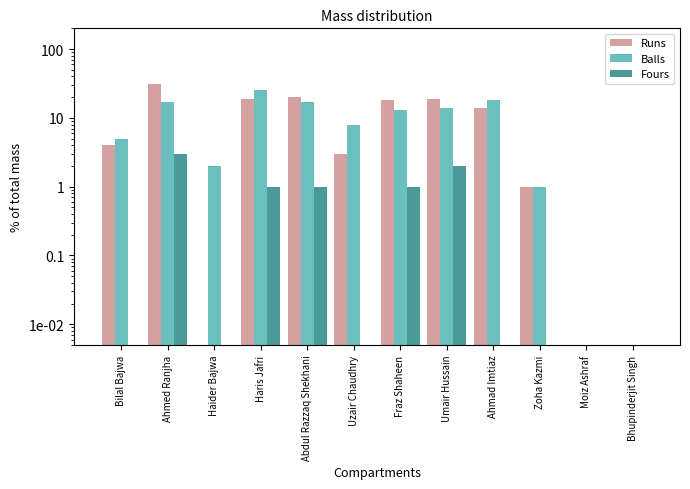

Rank the series by their maximum value, from highest to lowest.

Runs, Balls, Fours